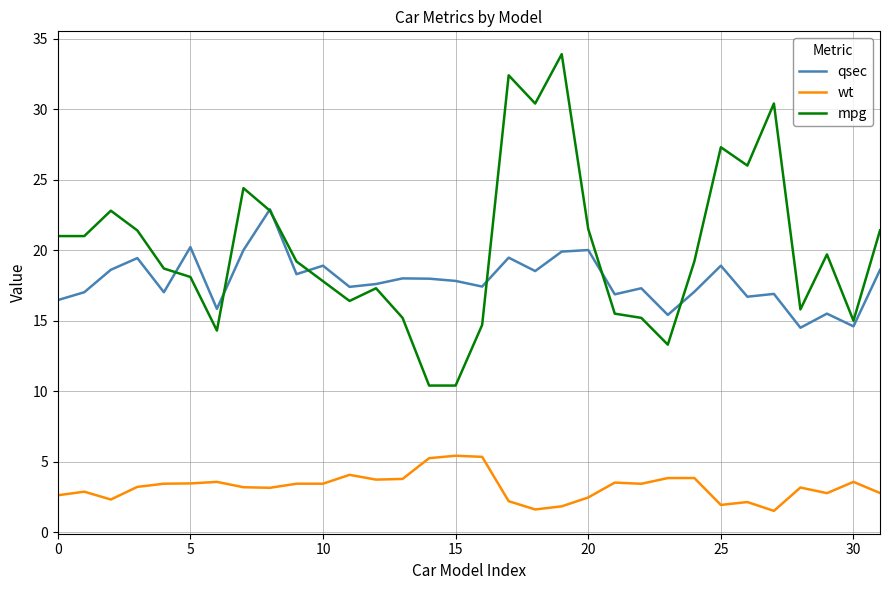

Which series has the widest spread of values?

mpg